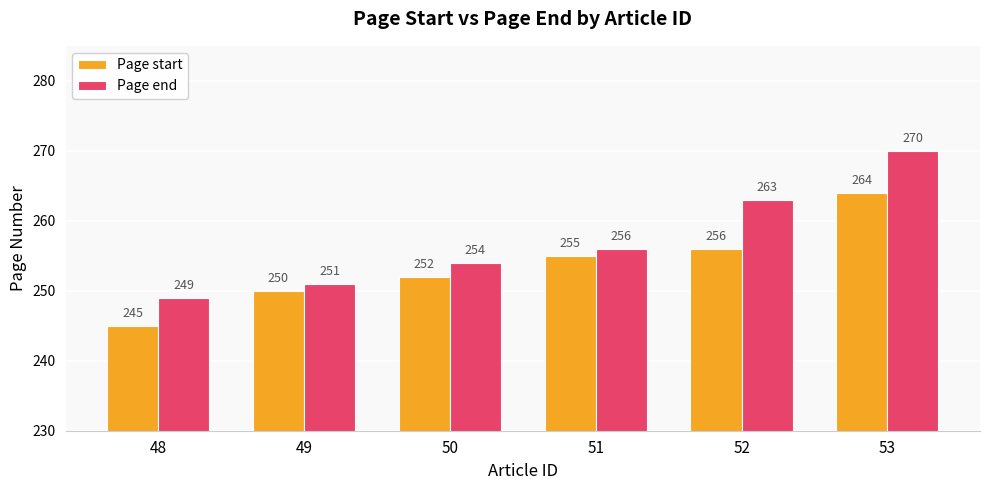

Reading right to left, what are all the values shown in this chart?

Page start: 53=264	52=256	51=255	50=252	49=250	48=245
Page end: 53=270	52=263	51=256	50=254	49=251	48=249